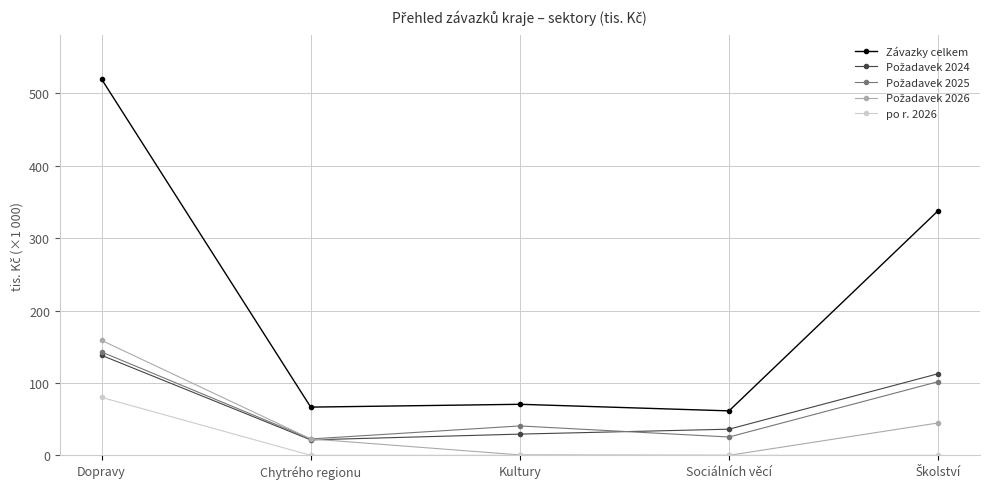

What is the lowest value of the Závazky celkem series?

61400